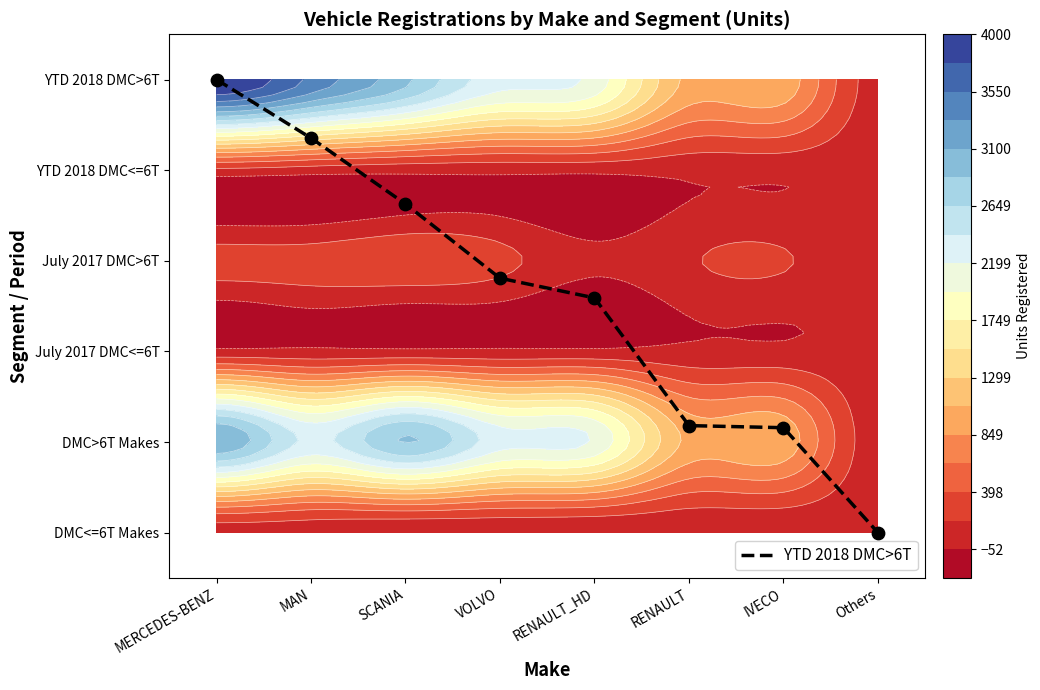

Between SCANIA and MAN, which is larger?

MAN